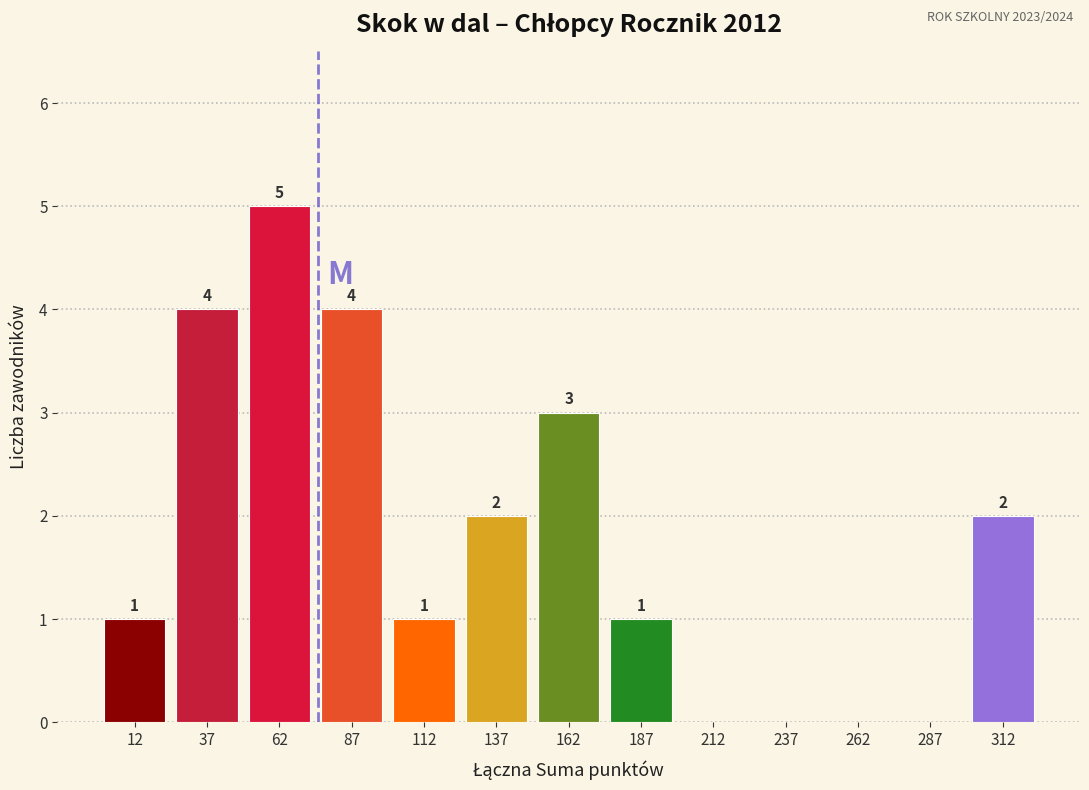

Which range on the x-axis has the tallest bar?

50 to 75